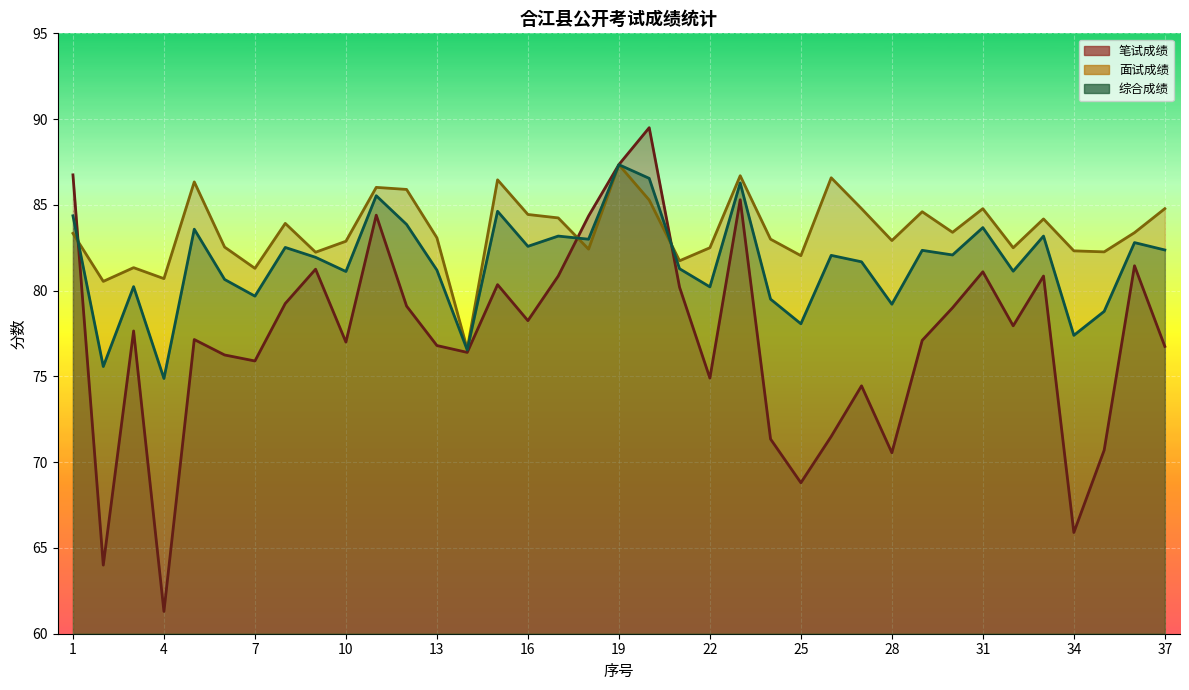

True or false: 综合成绩 and 面试成绩 intersect in this chart.

True